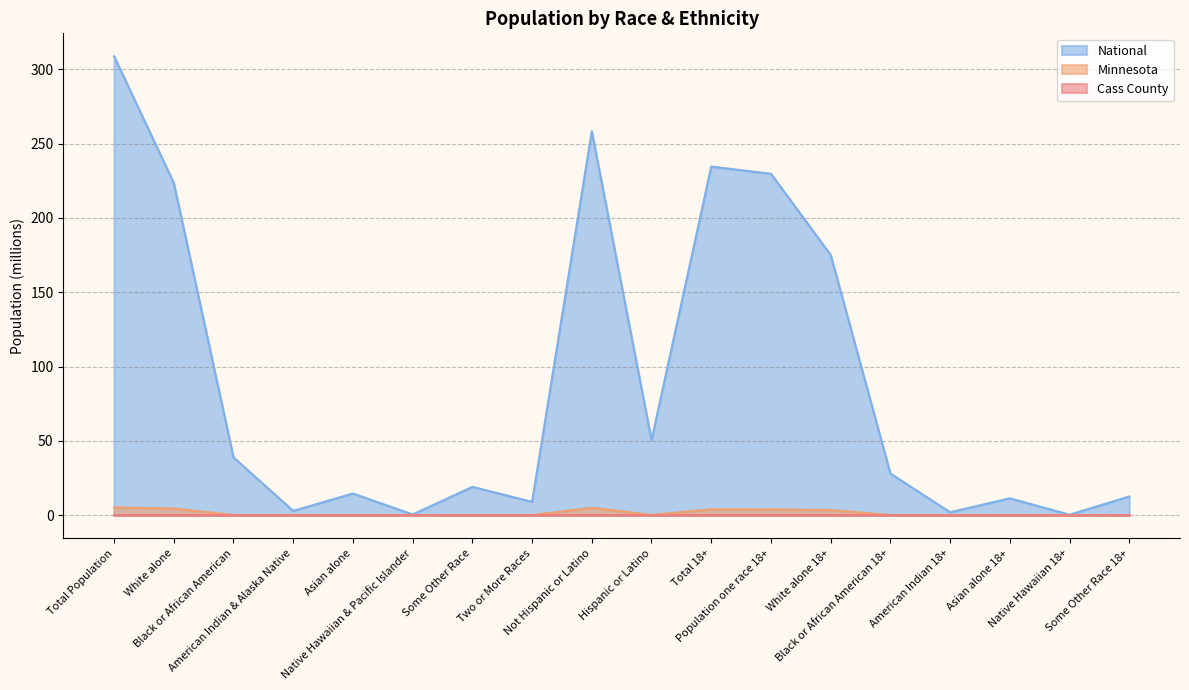

Where is the first local minimum for Minnesota?

American Indian & Alaska Native